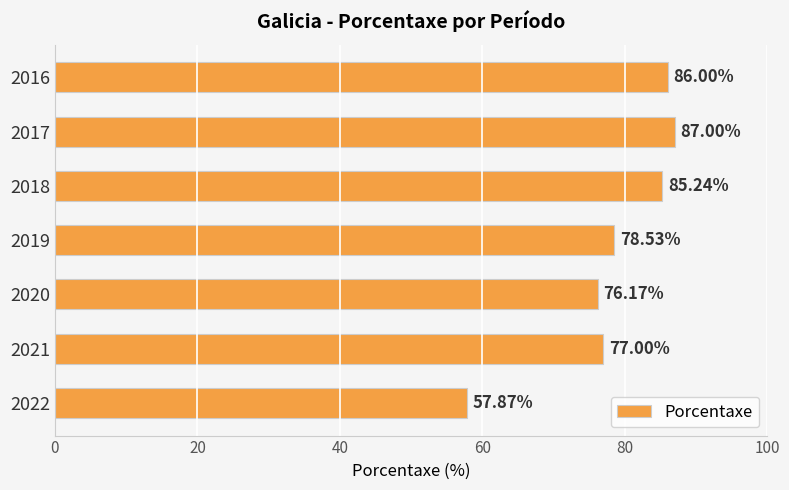

List the labels in order of value, smallest first.

2022, 2020, 2021, 2019, 2018, 2016, 2017